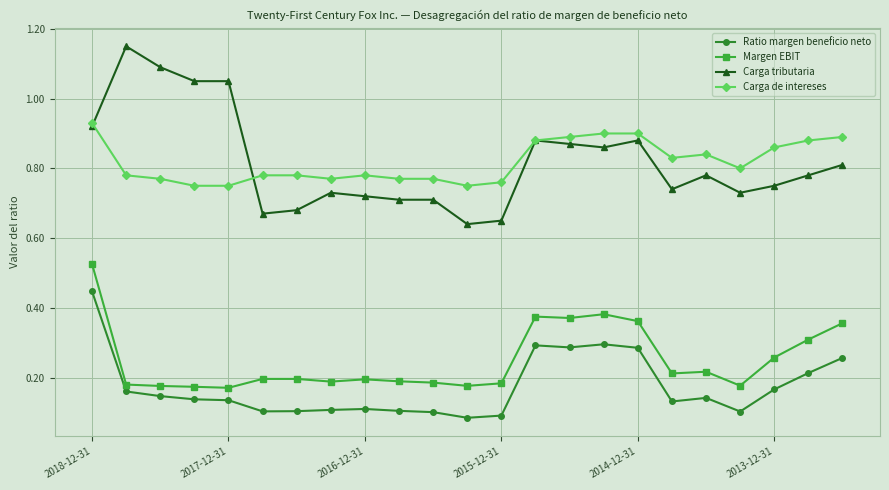

Rank the series by their maximum value, from lowest to highest.

Ratio margen beneficio neto, Margen EBIT, Carga de intereses, Carga tributaria